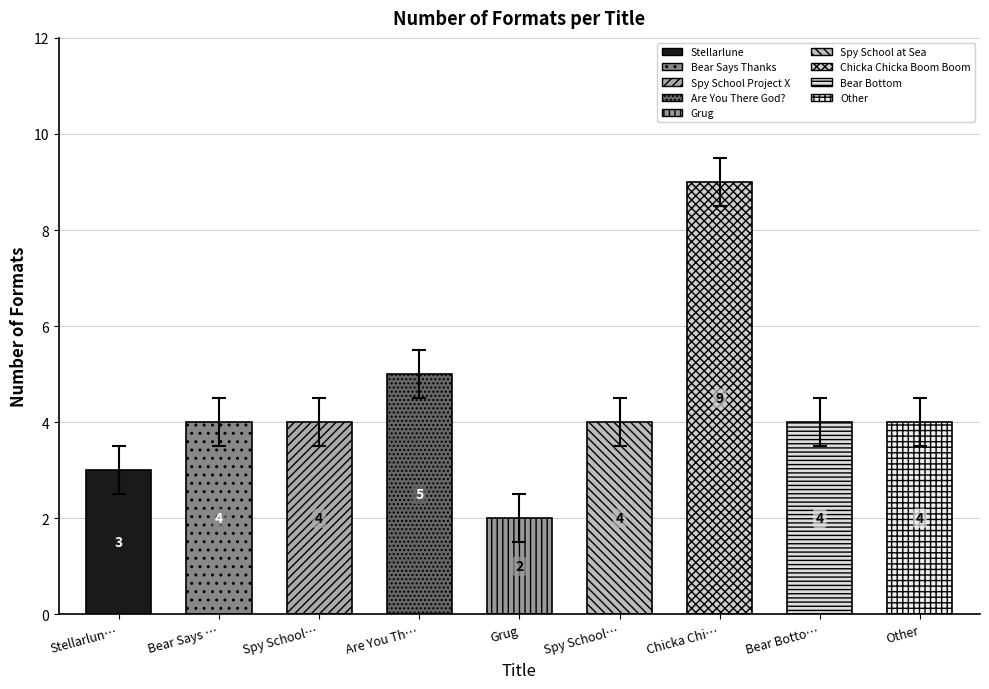

Rank the categories by value from highest to lowest.

Chicka Chi…, Are You Th…, Bear Says …, Spy School…, Spy School…, Bear Botto…, Other, Stellarlun…, Grug